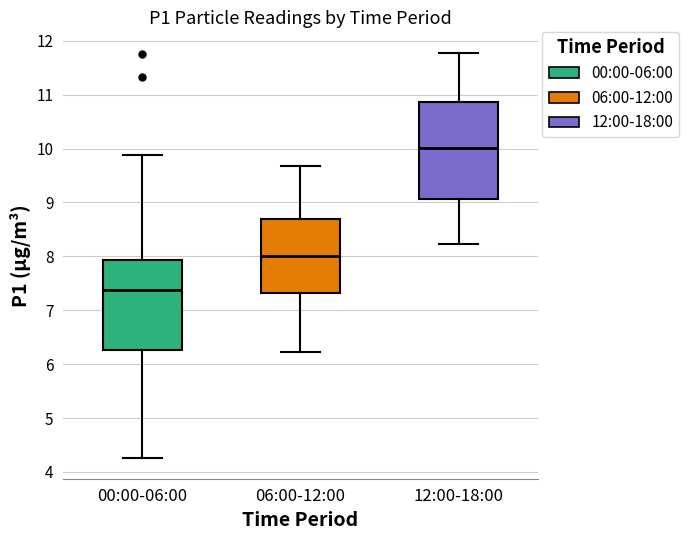

Where is the lower edge of the box for 06:00-12:00 on the y-axis? The values are not printed on the chart, so give them approximately, as read against the axis.

7.3